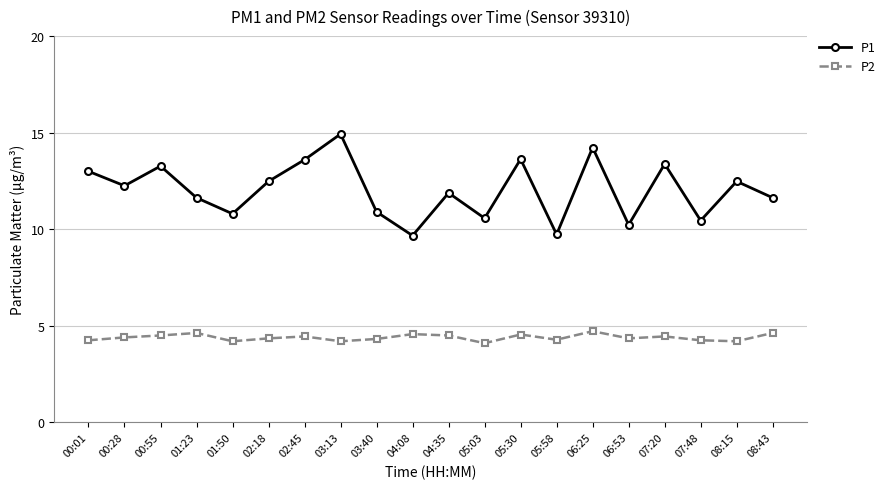

What is the label of the 12th point from the right?

03:40